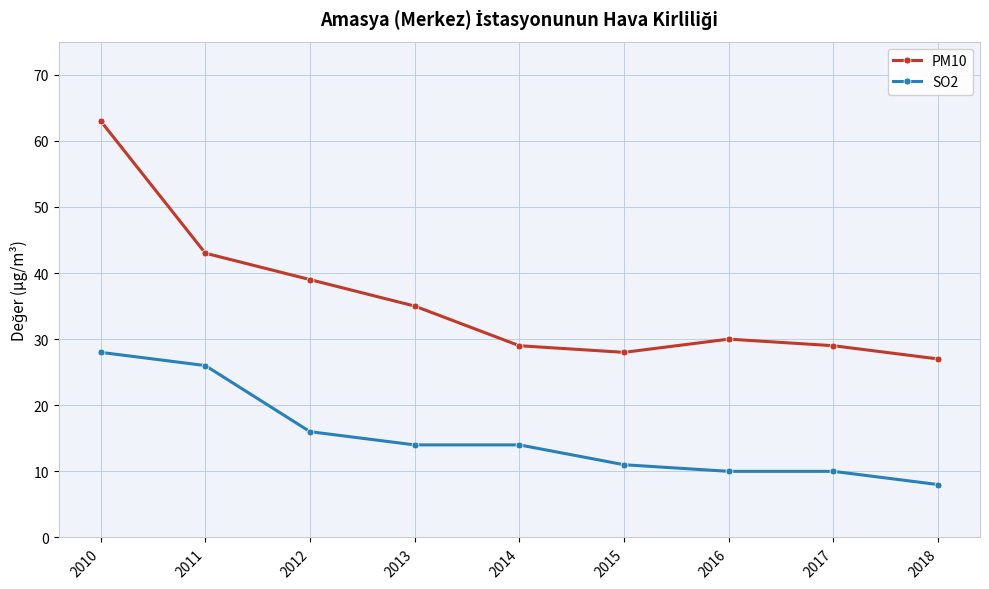

True or false: SO2 has a value of 16 at 2012.

True